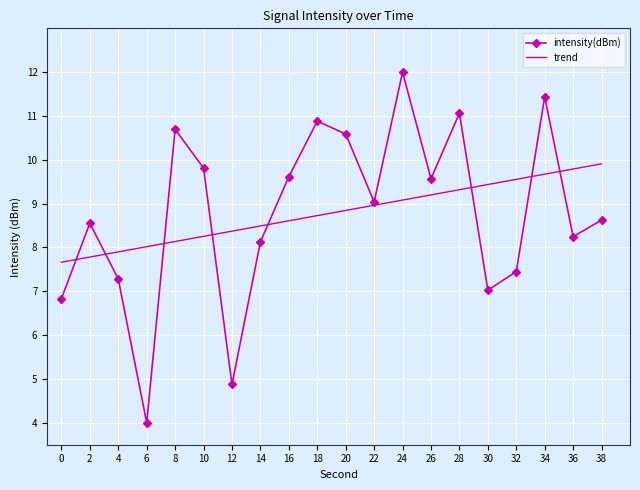

What are all the series names shown in the legend?

intensity(dBm), trend